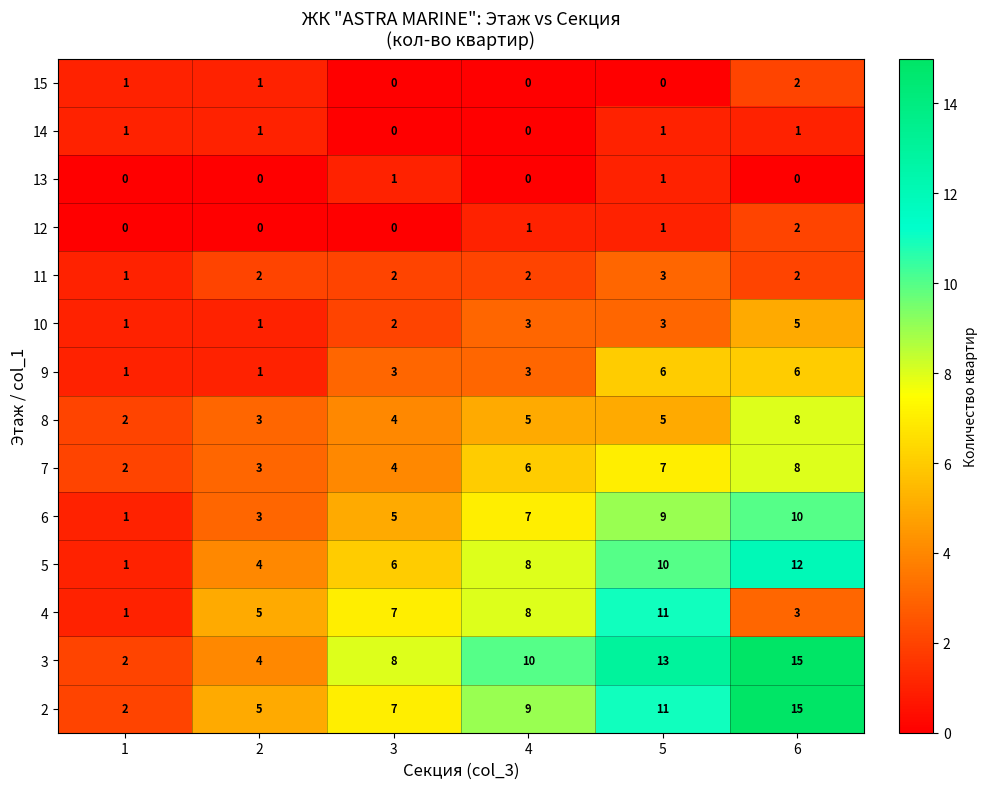

Is it true that 7 equals 5 at 2?

False